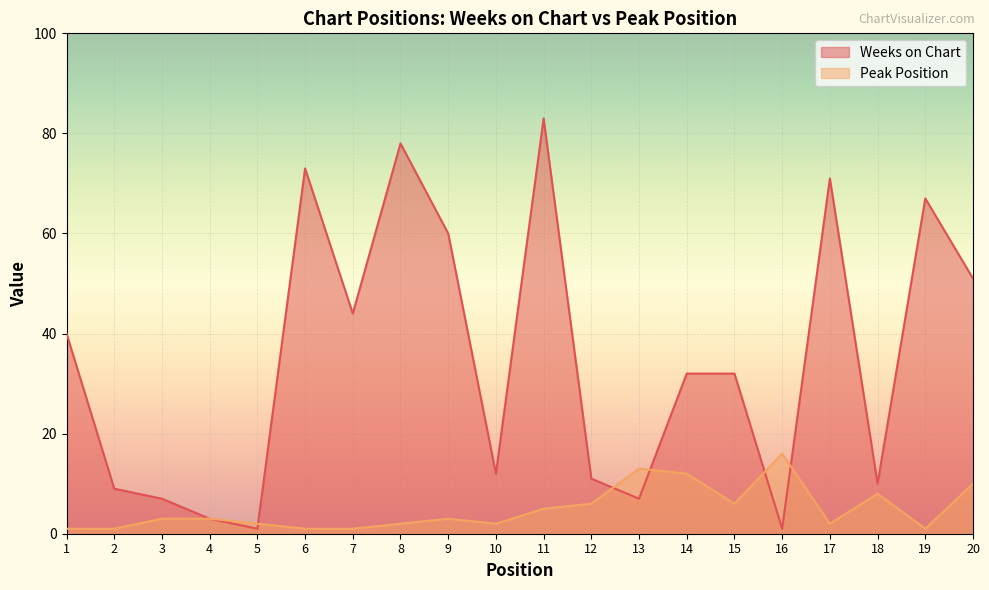

What is the lowest value of the Peak Position series?

1